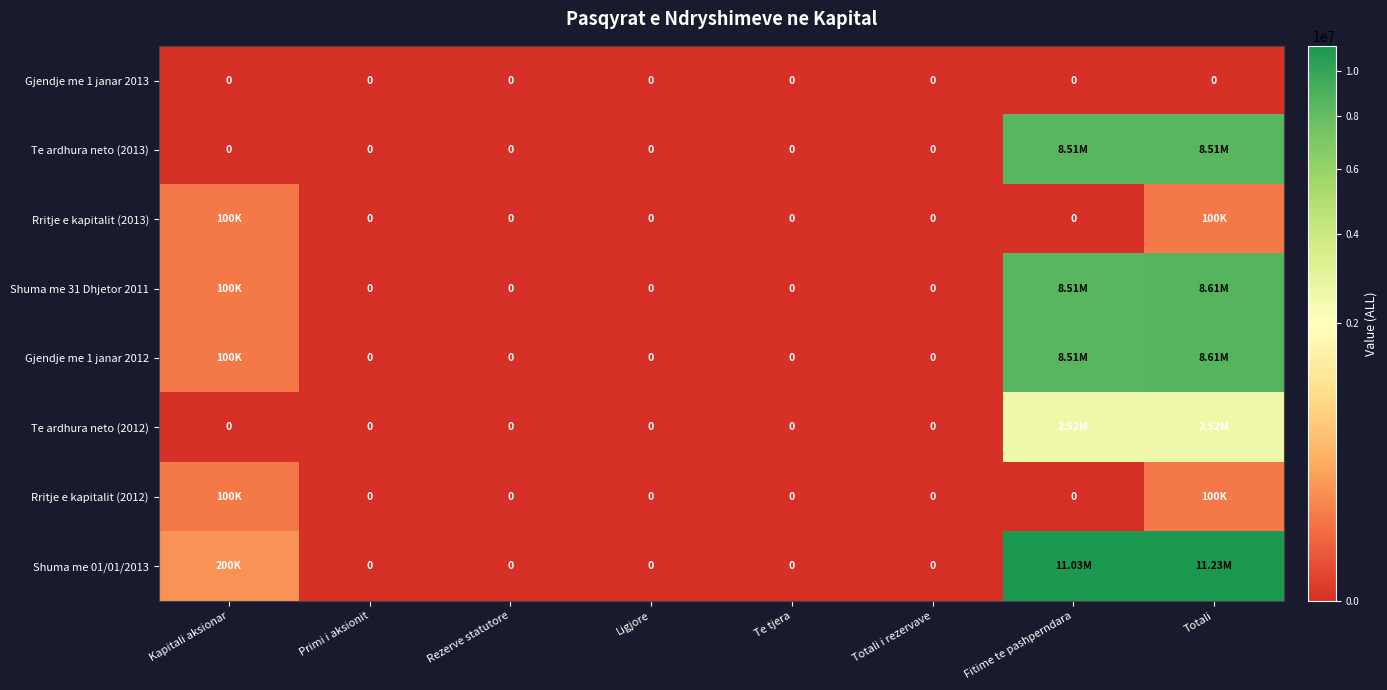

True or false: Shuma me 31 Dhjetor 2011 has a value of 0.0 at Te tjera.

True